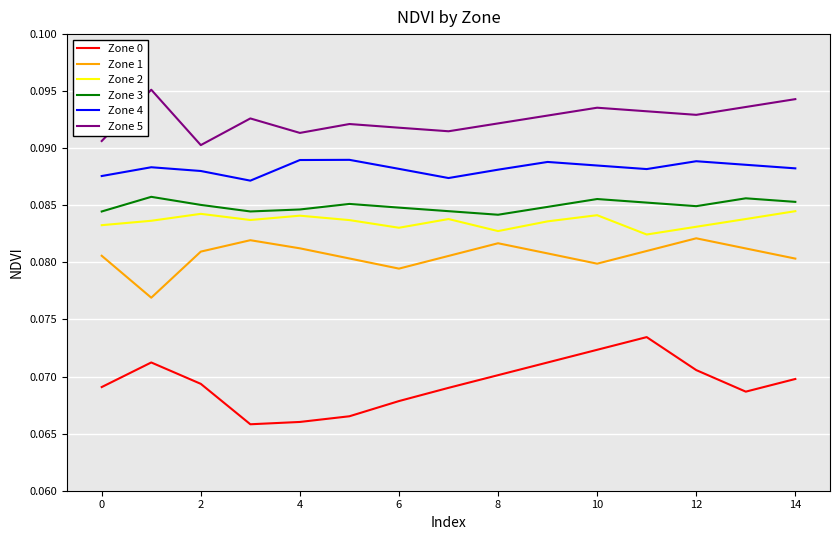

Which series has the largest total across all categories?

Zone 5